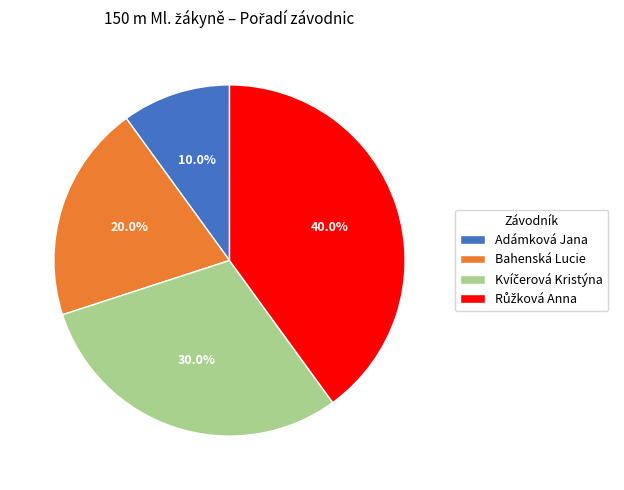

Between Bahenská Lucie and Adámková Jana, which is larger?

Bahenská Lucie